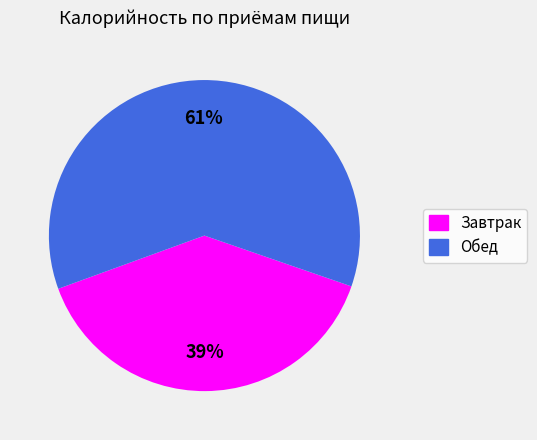

What percentage is the Завтрак slice, to the nearest percent?

39%